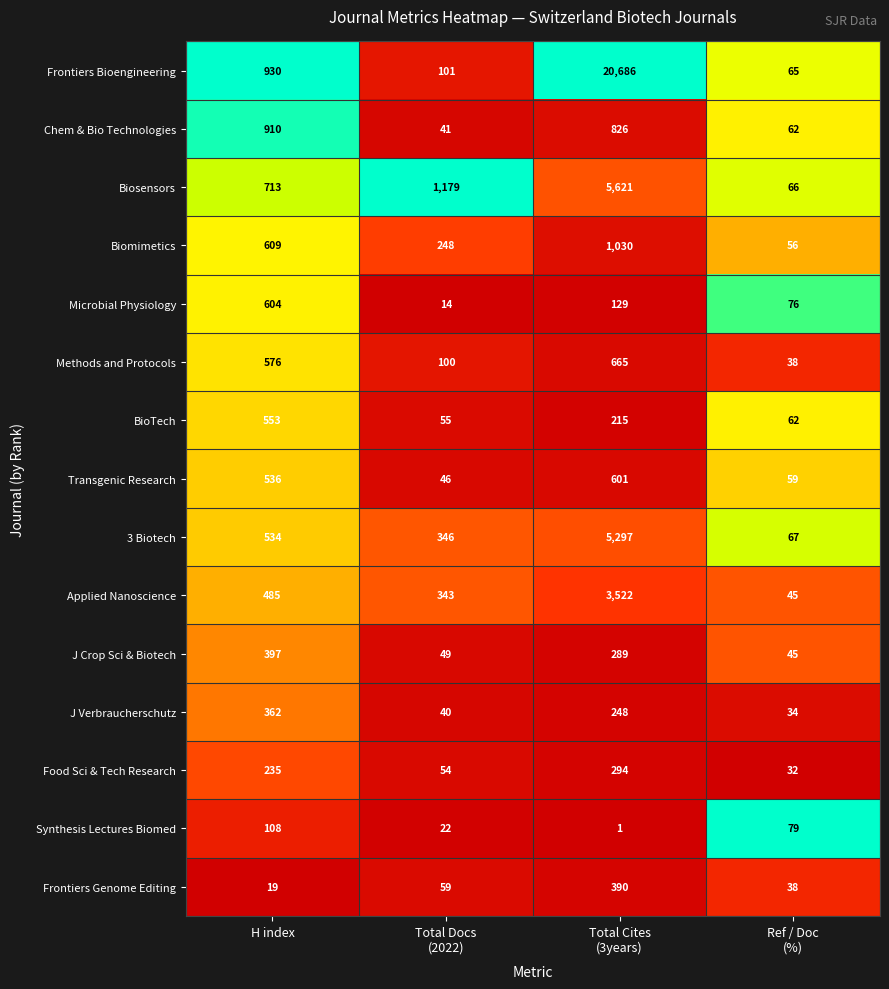

What is the average value of the J Crop Sci & Biotech series?

195